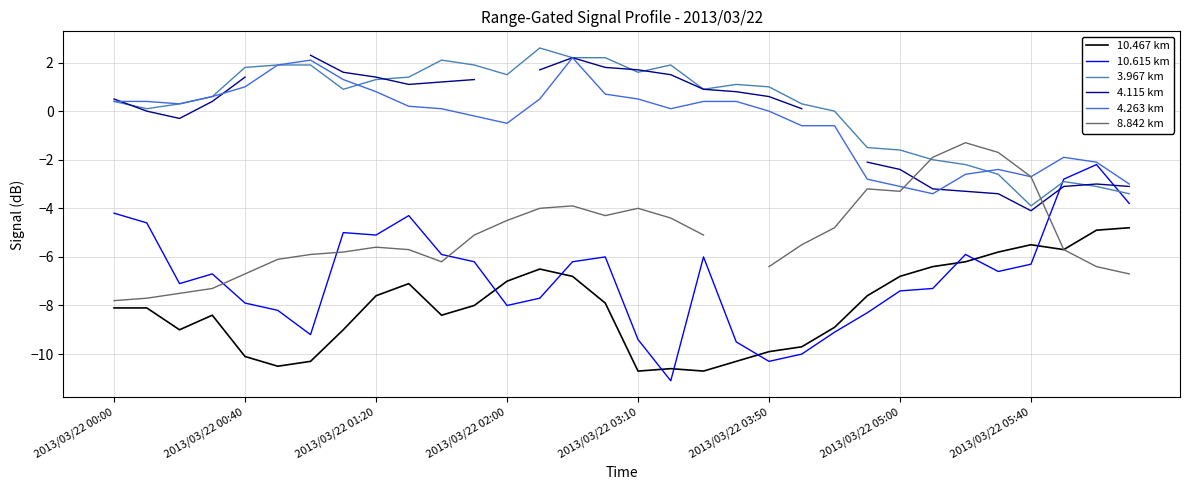

Rank the series at 17 from highest to lowest value.

3.967 km, 4.115 km, 4.263 km, 8.842 km, 10.467 km, 10.615 km